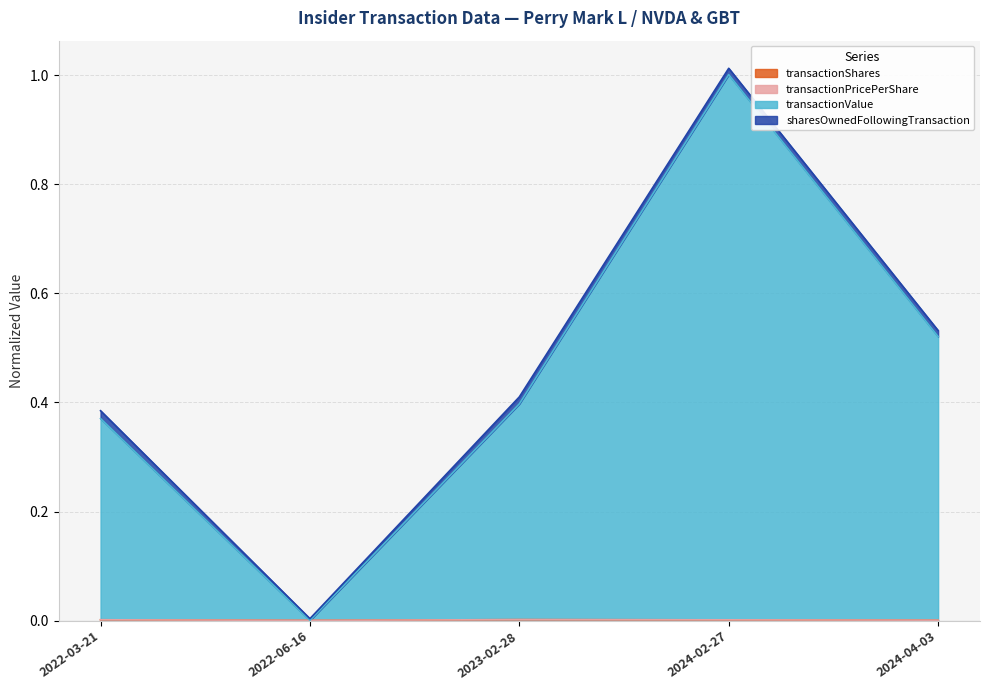

What position from the right is 2022-03-21?

5